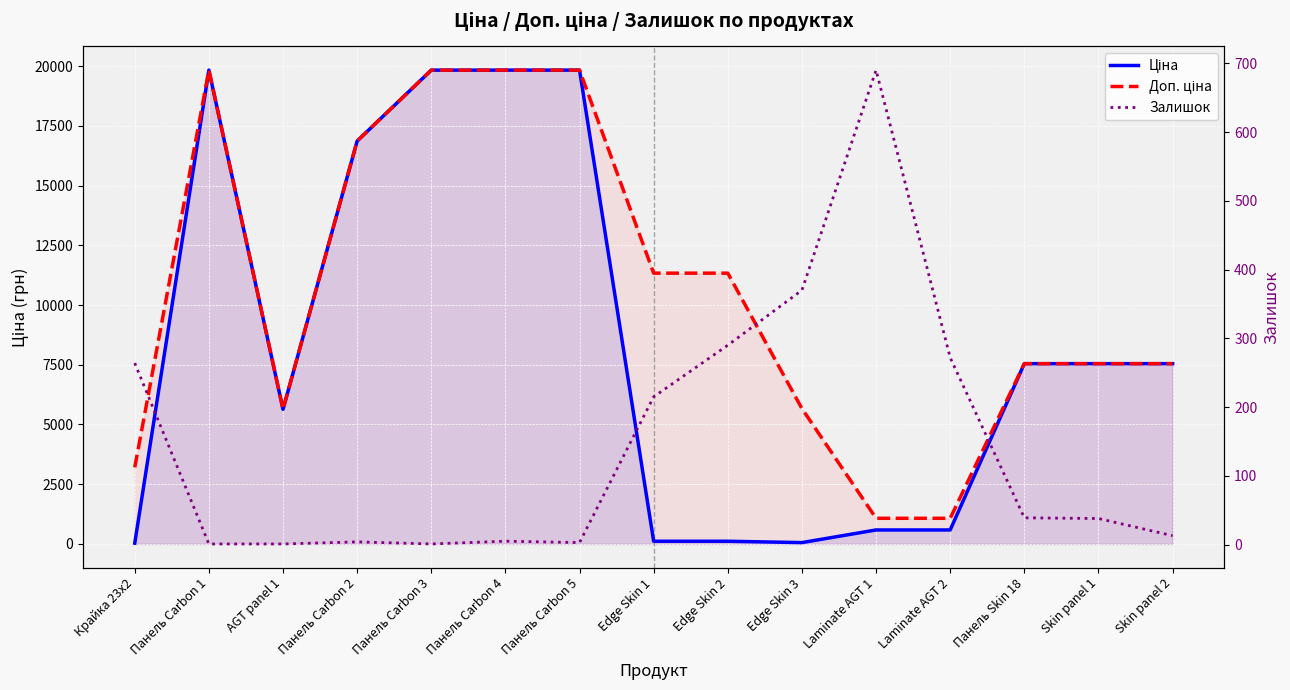

True or false: Доп. ціна has a value of 3235.1 at Edge Skin 3.

False